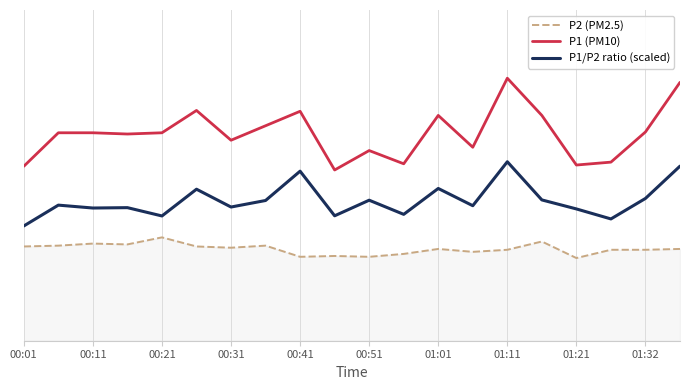

Does the chart have visible grid lines?

Yes